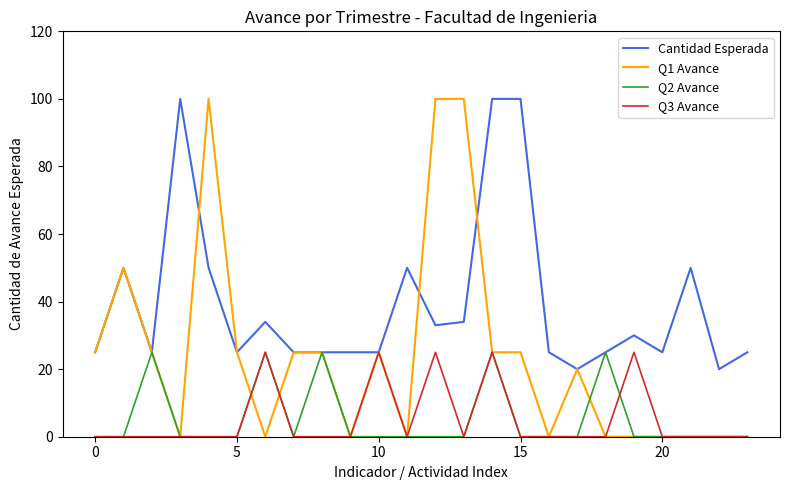

What are all the series names shown in the legend?

Cantidad Esperada, Q1 Avance, Q2 Avance, Q3 Avance